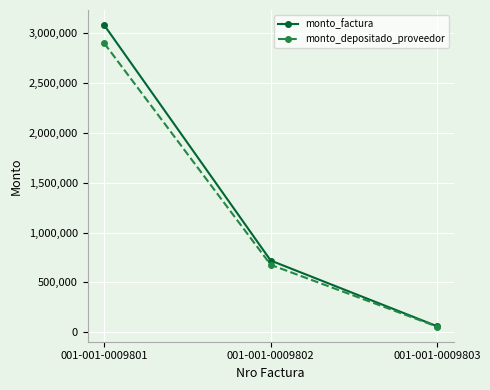

Does the chart have visible grid lines?

Yes